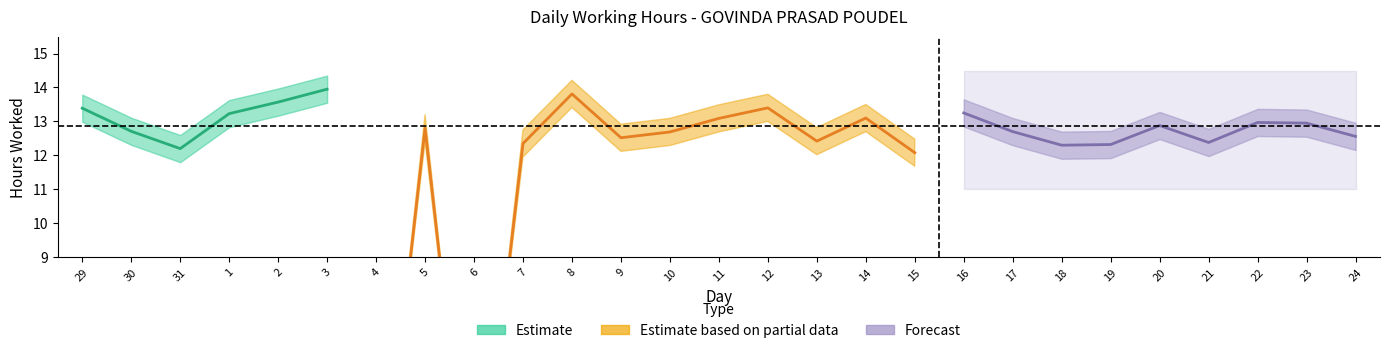

Approximately how many times larger is the value at 2 compared to 3?

1.0